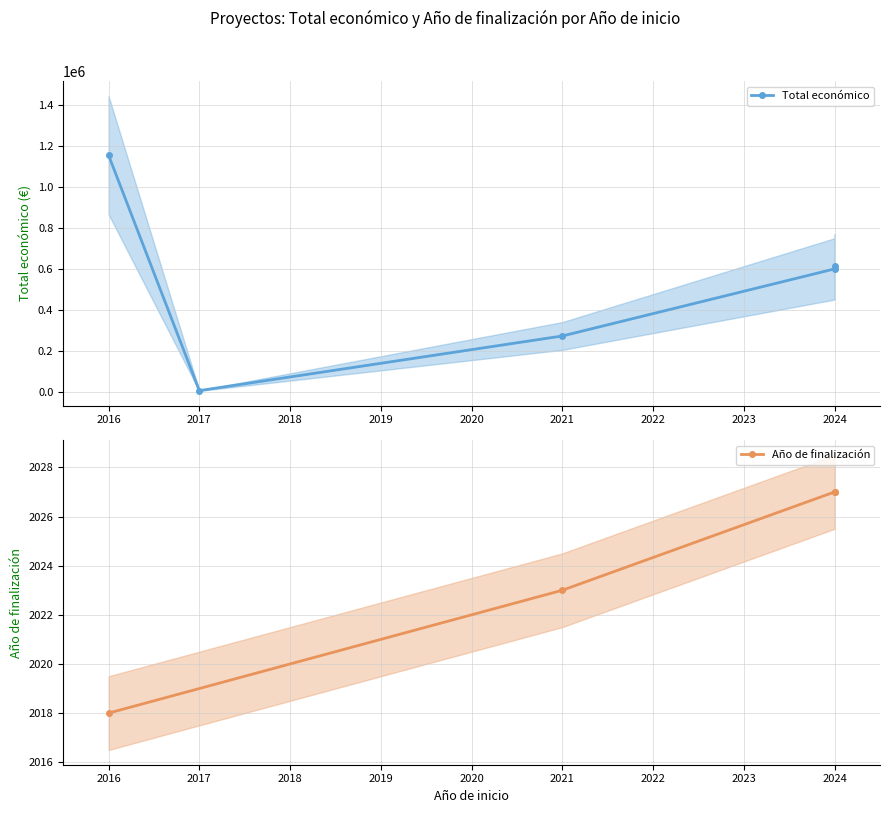

What is the minimum value shown in the chart?

4840